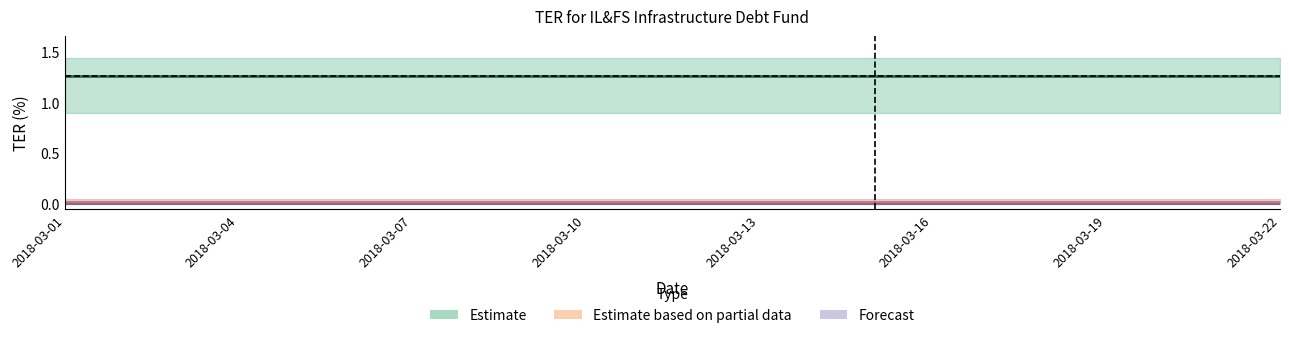

What is the difference between the highest and lowest values at 2018-03-07?

1.3